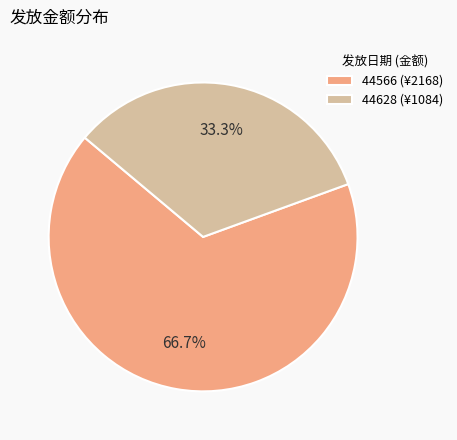

How many segments does this pie chart have?

2